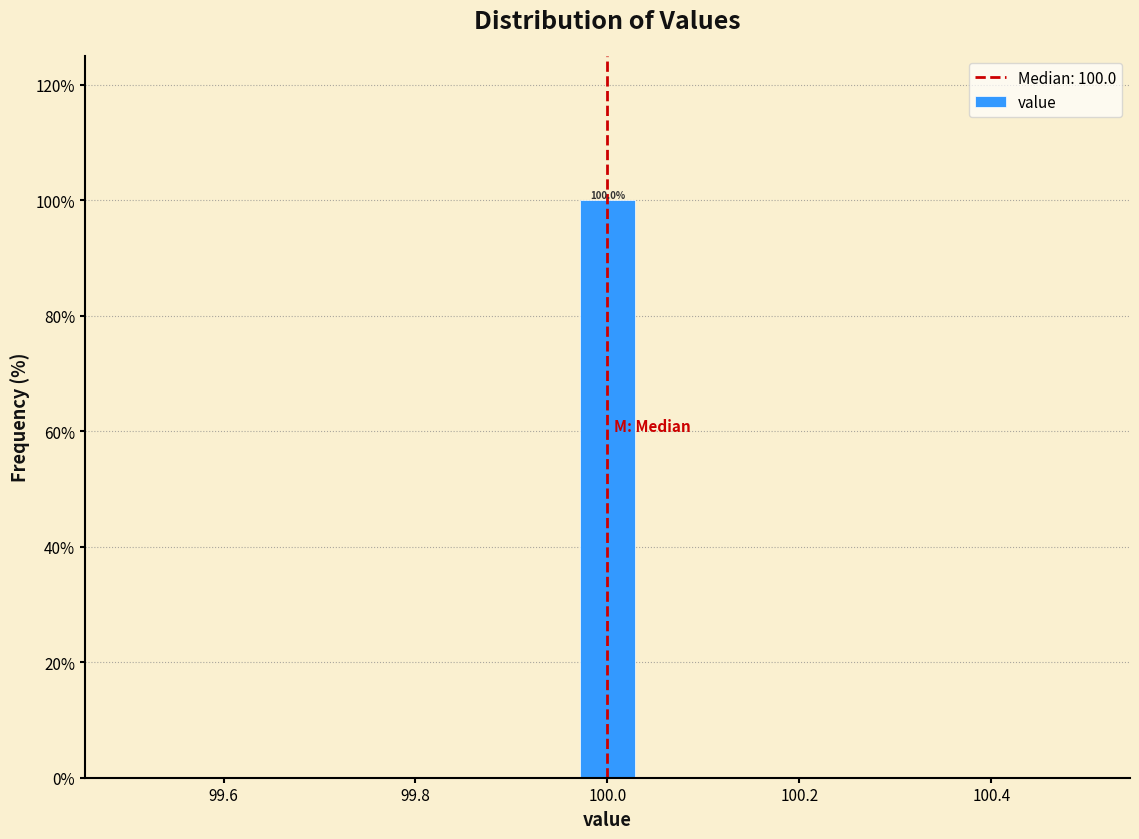

Around what value on the x-axis is the tallest bar? Give the approximate position of its centre, as read against the axis.

100.00